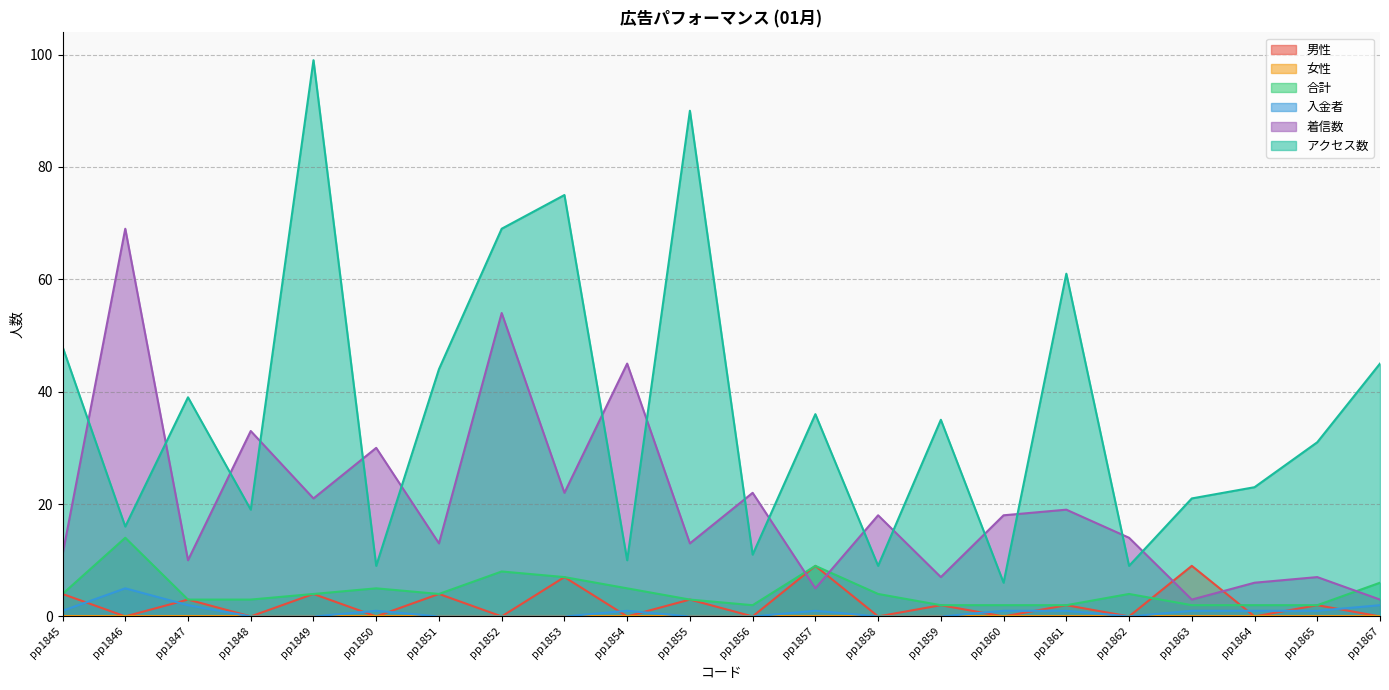

True or false: アクセス数 and 入金者 cross at least once.

False